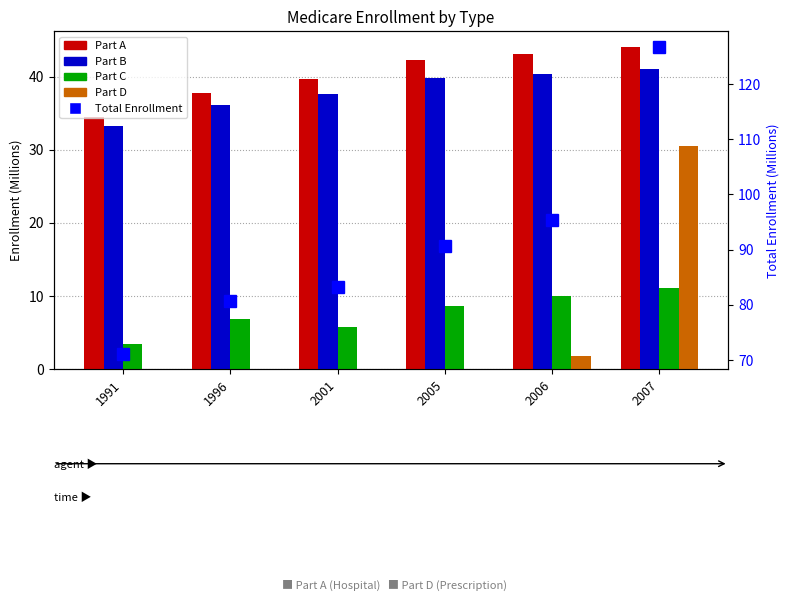

Does the chart contain any negative values?

No